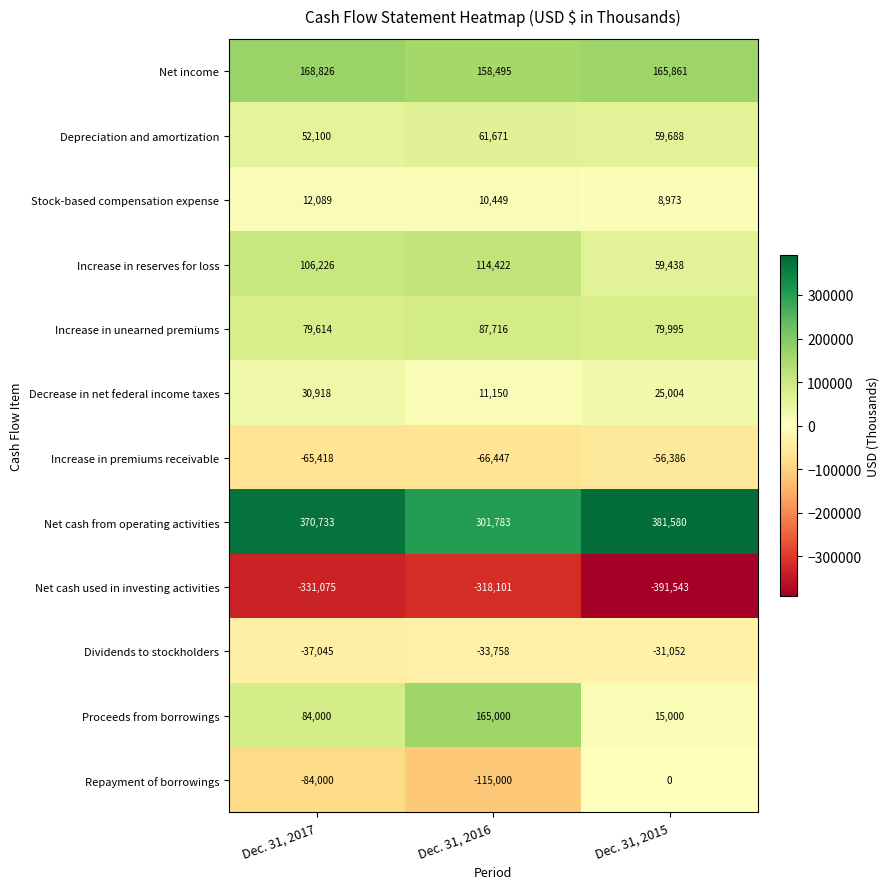

True or false: Net income has a value of 168826 at Dec. 31, 2017.

True